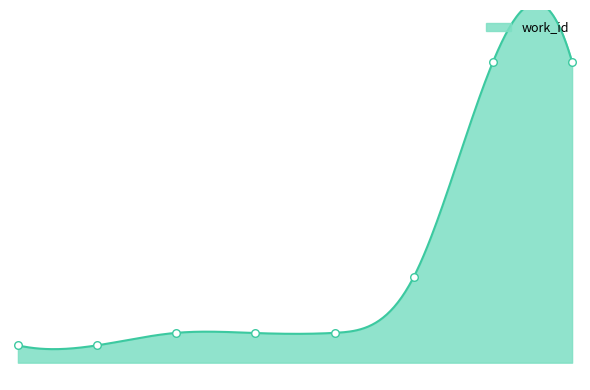

What is the change in value from 15279 to 19862?

+1564